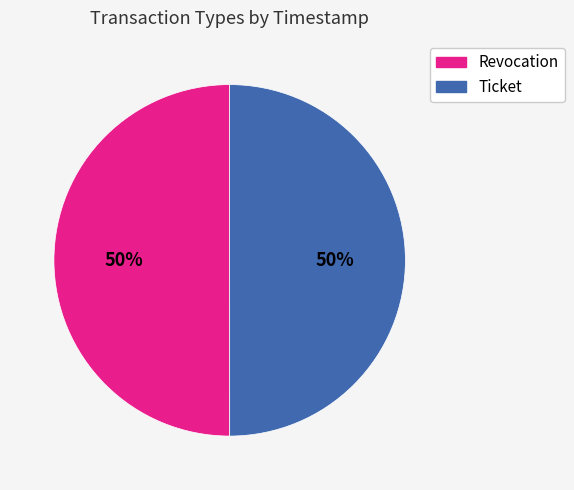

What is the ratio of the value at Revocation to the value at Ticket?

1.0